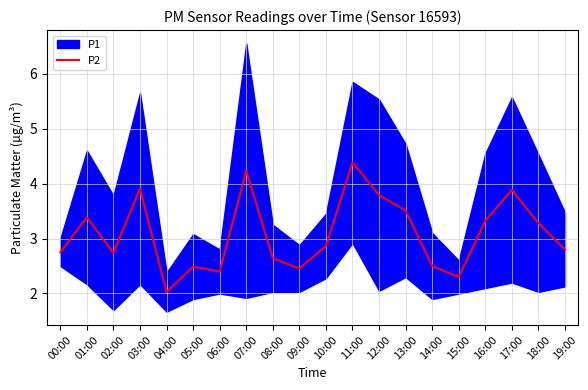

What is the sum of the values at 04:00 and 17:00?

5.9